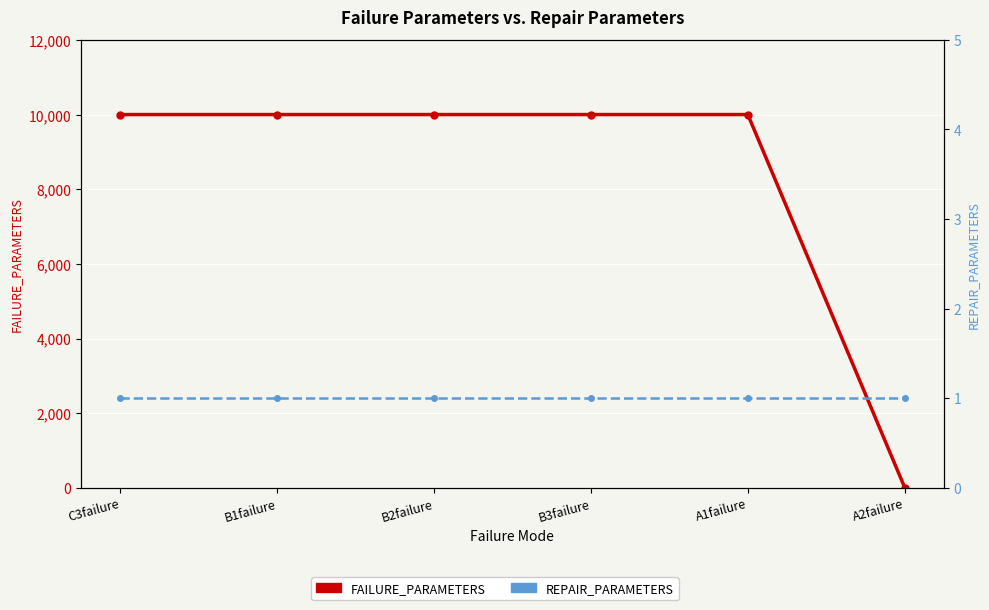

How many data points in FAILURE_PARAMETERS are less than 10000?

1